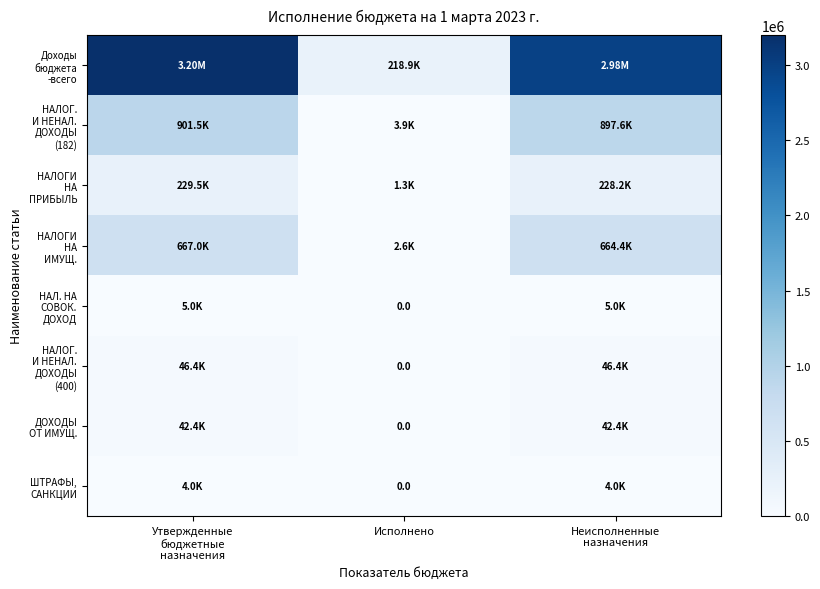

What is the difference between the highest and lowest values at Неисполненные
назначения?

2977223.8